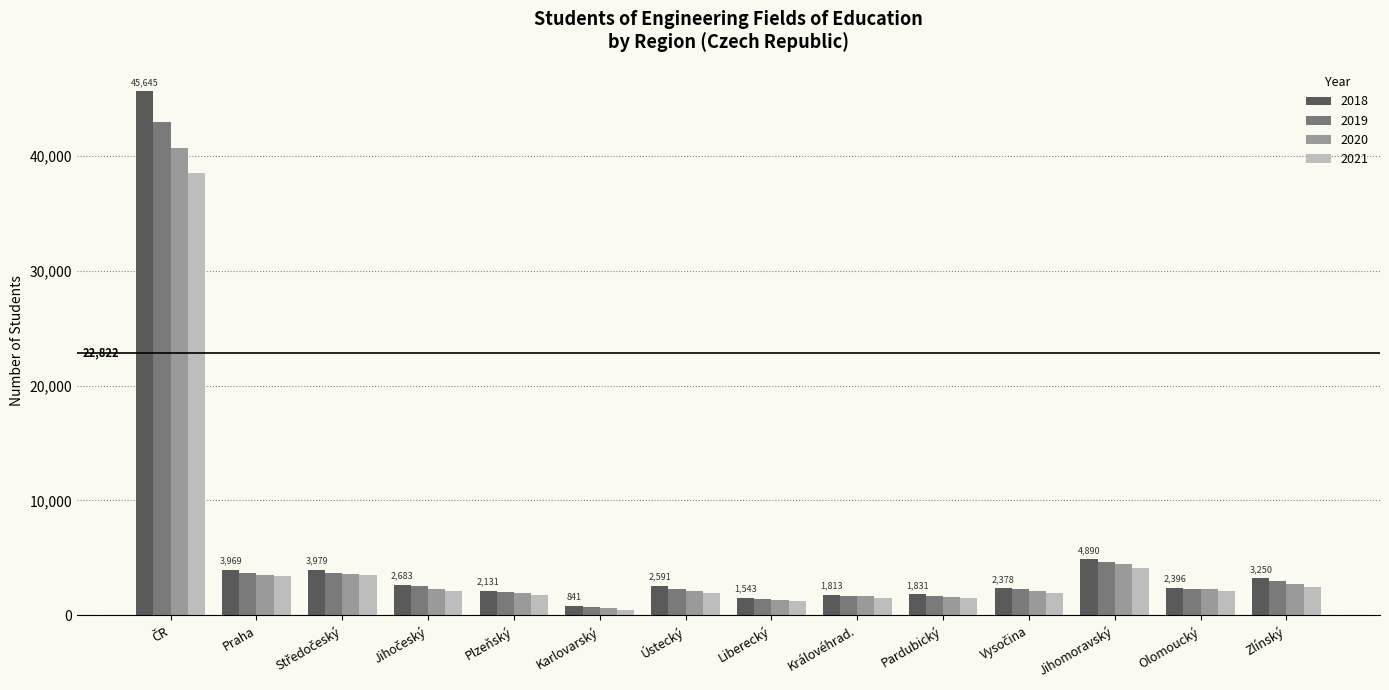

Count the number of data series in this chart.

4